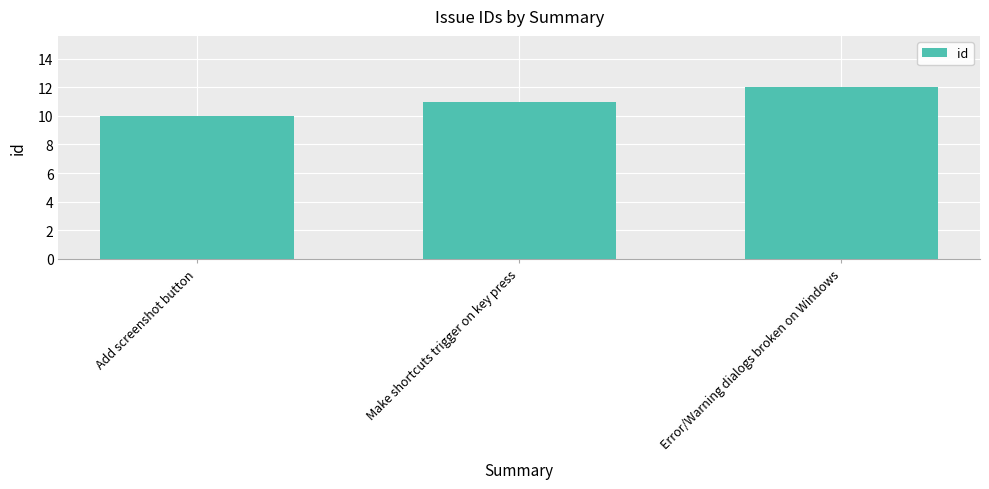

Is it true that the value at Add screenshot button is 10?

True